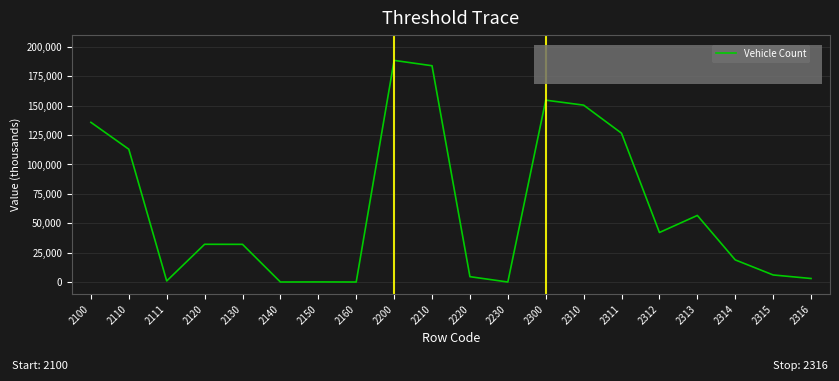

What is the difference between the maximum and minimum values?

188343